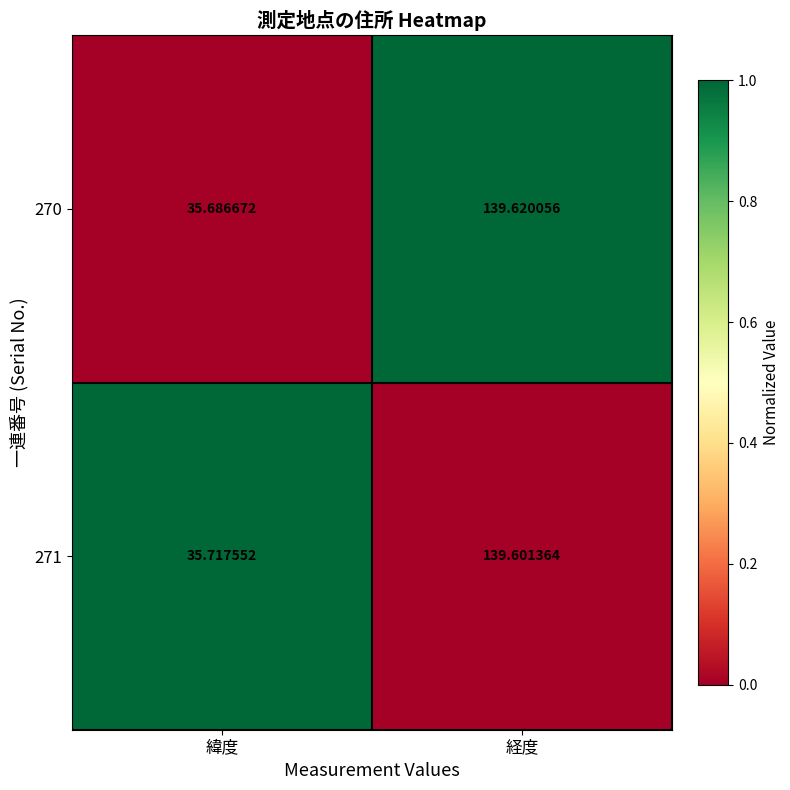

At which label does 270 reach its minimum?

緯度